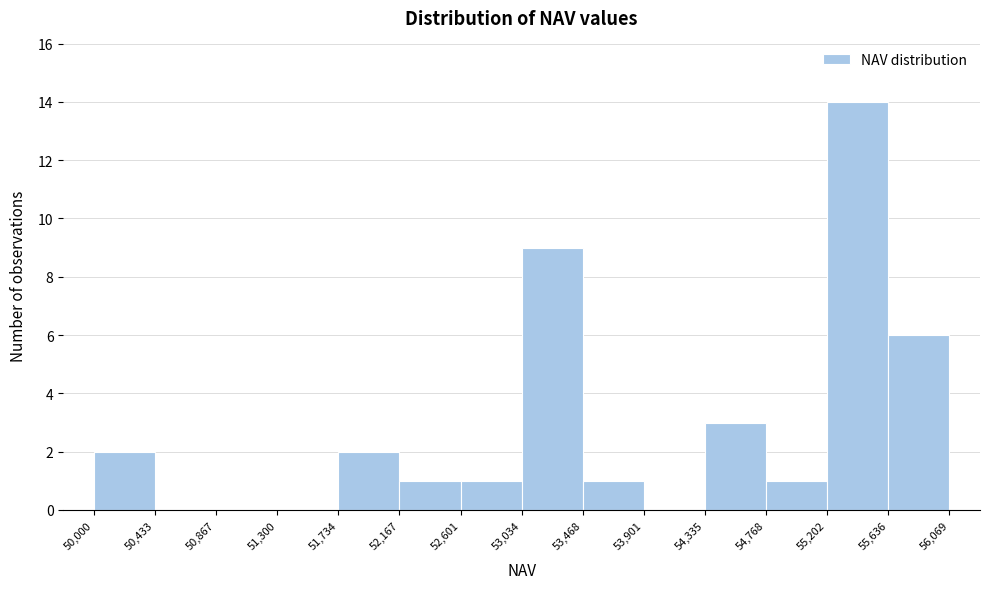

Reading left to right, list every bar in this chart as the range it spans on the x-axis followed by its height. The values are not printed on the chart, so give them approximately, as read against the axis.

50,000 to 50,433: 2
50,433 to 50,867: 0
50,867 to 51,300: 0
51,300 to 51,734: 0
51,734 to 52,167: 2
52,167 to 52,601: 1
52,601 to 53,034: 1
53,034 to 53,468: 9
53,468 to 53,901: 1
53,901 to 54,335: 0
54,335 to 54,768: 3
54,768 to 55,202: 1
55,202 to 55,636: 14
55,636 to 56,069: 6